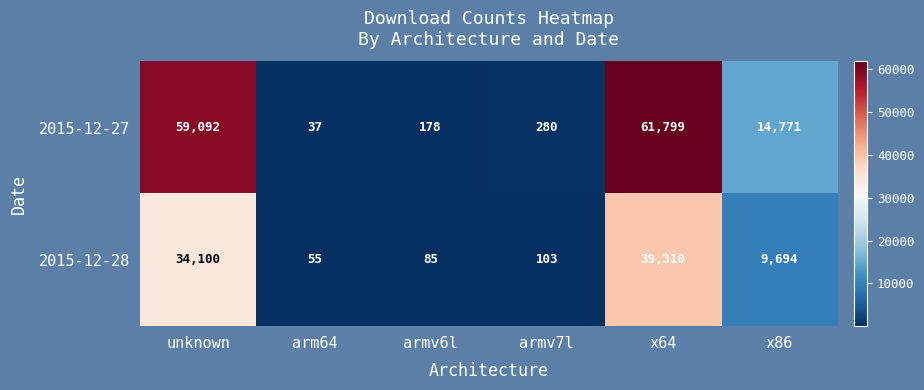

Reading left to right, what are all the values shown in this chart?

2015-12-27: 59092	37	178	280	61799	14771
2015-12-28: 34100	55	85	103	39310	9694